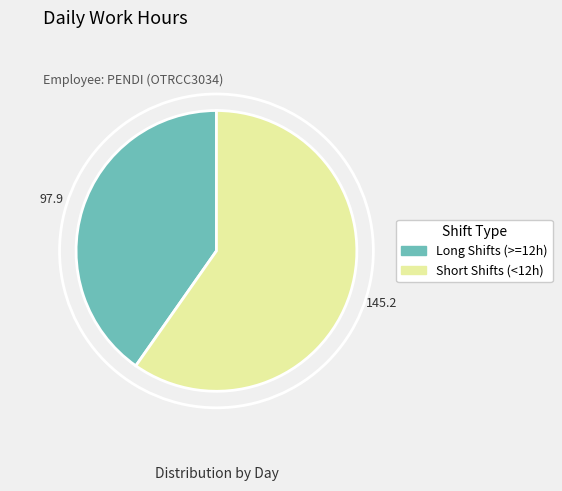

How many slices are in this pie chart?

2